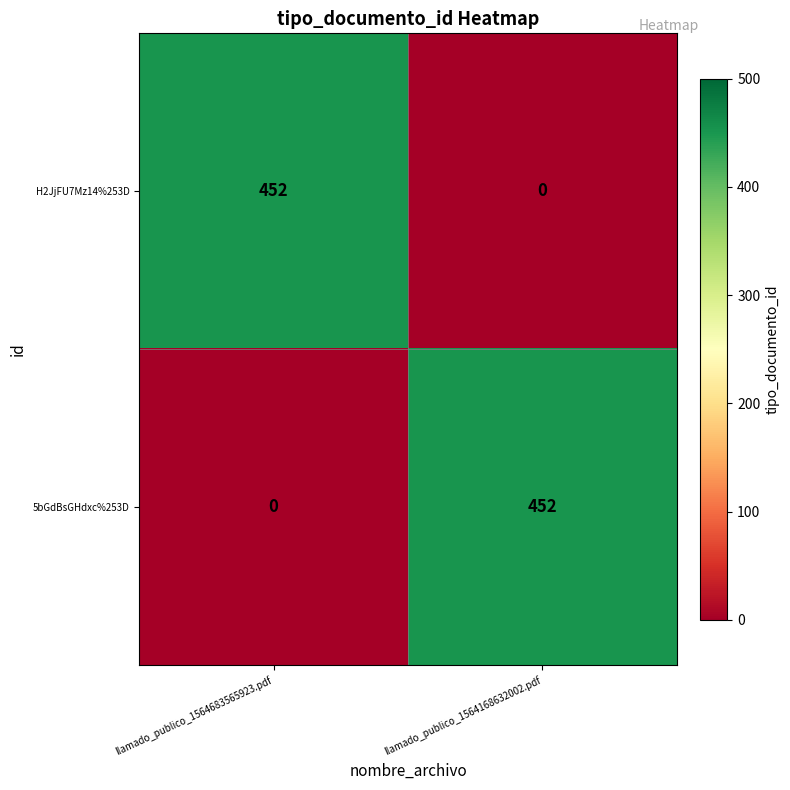

Rank the series at llamado_publico_1564168632002.pdf from highest to lowest value.

5bGdBsGHdxc%253D, H2JjFU7Mz14%253D